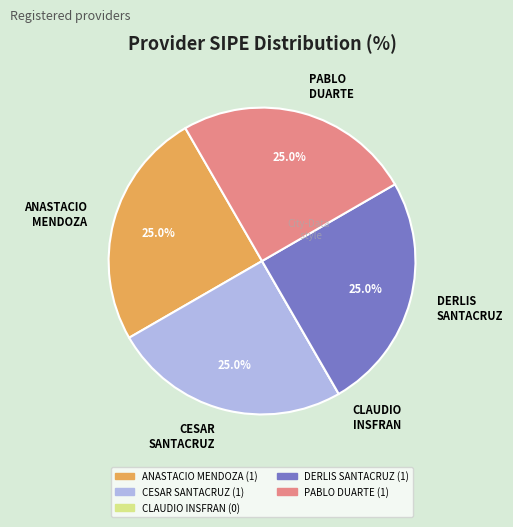

To the nearest percent, what is the average slice percentage?

20%